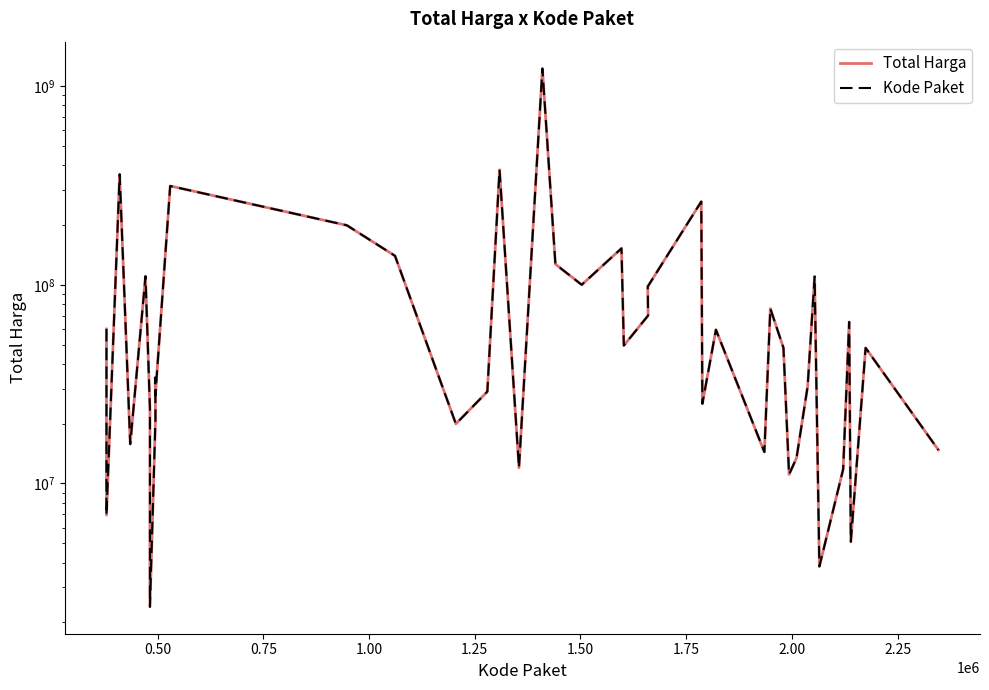

True or false: Kode Paket and Total Harga intersect in this chart.

False